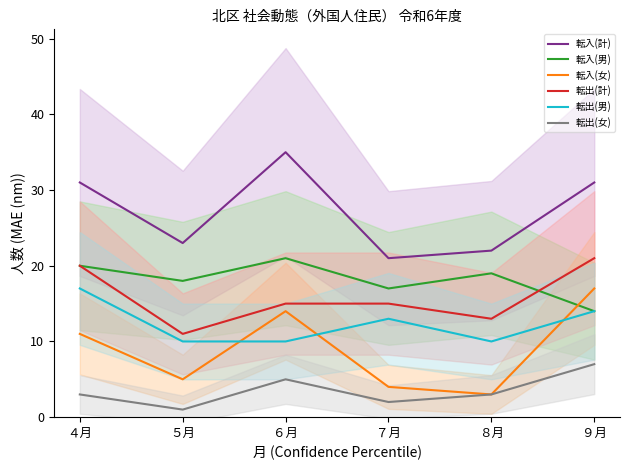

Between ７月 and ４月, which is larger?

４月